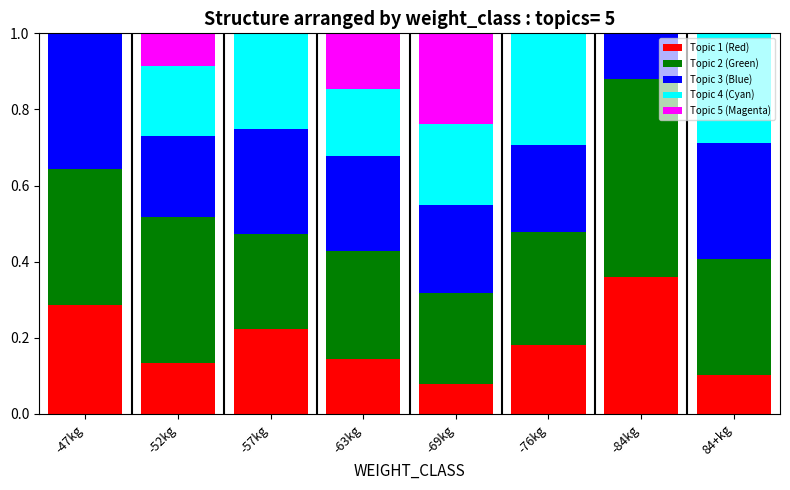

What is the total value across all series at -76kg?

1.0